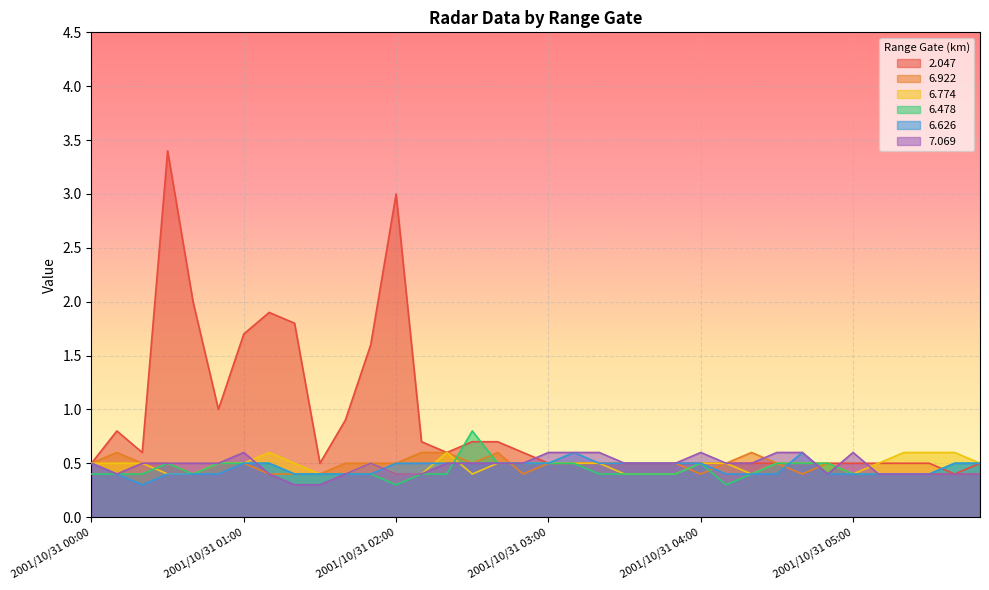

How many lines are shown in the chart?

6